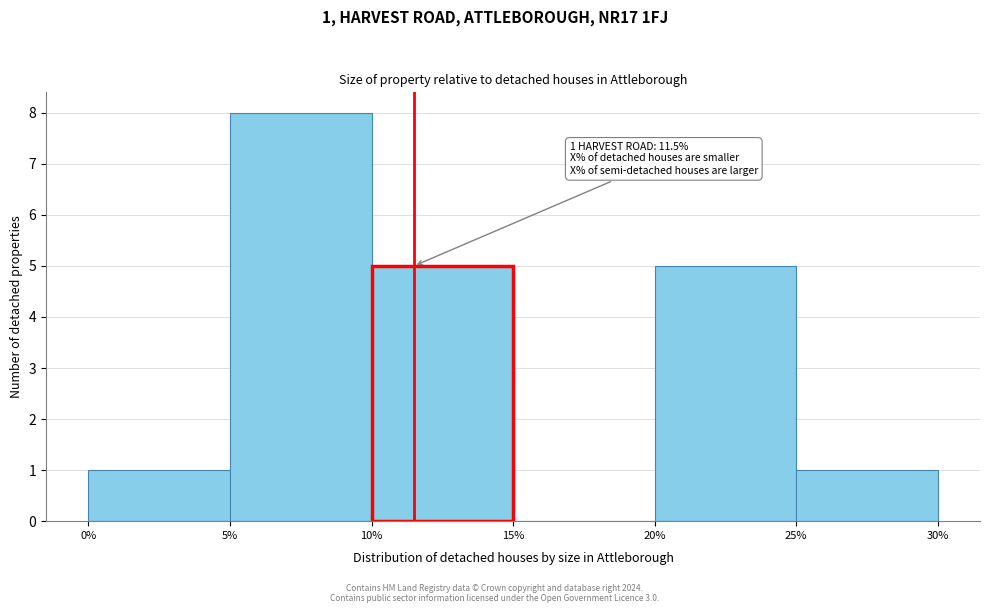

Which range on the x-axis has the tallest bar?

5% to 10%